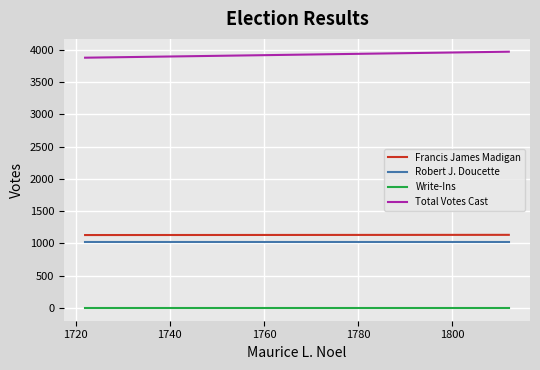

Reading left to right, what are all the values shown in this chart?

Francis James Madigan: 1130	1133
Robert J. Doucette: 1028	1028
Write-Ins: 0	0
Total Votes Cast: 3880	3973